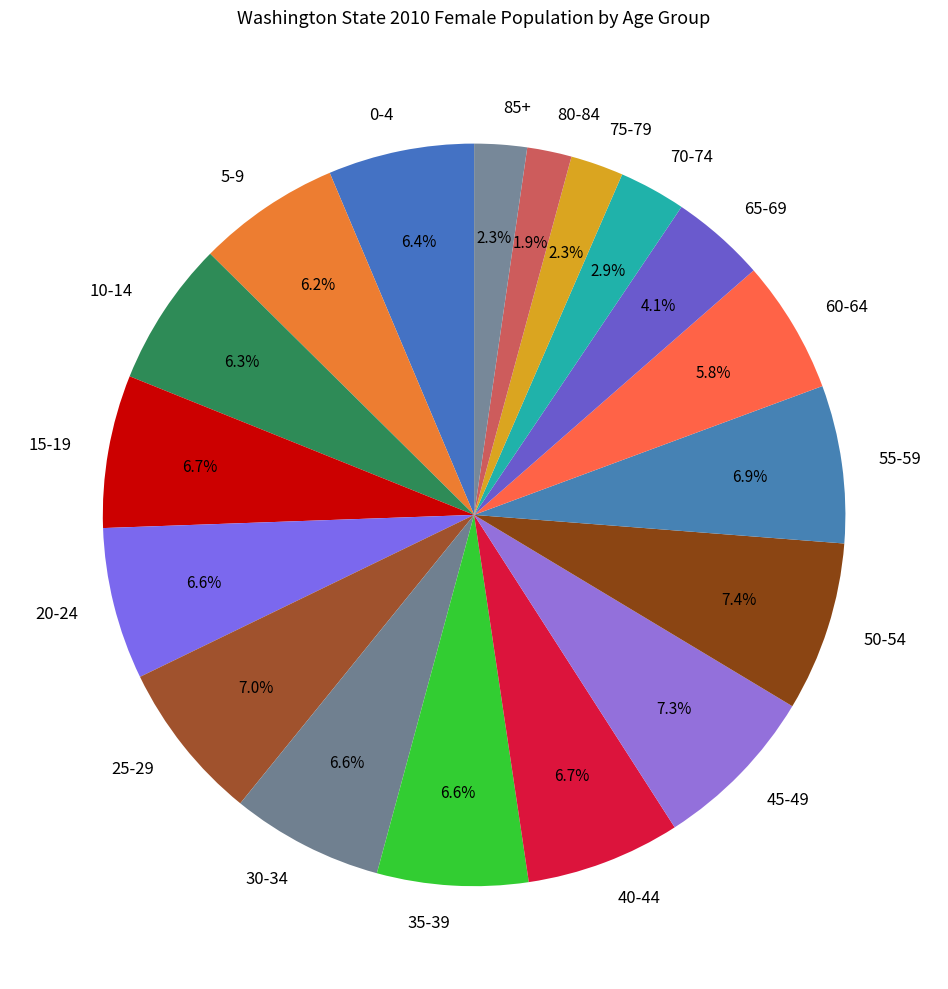

To the nearest percent, what portion does 30-34 represent?

7%